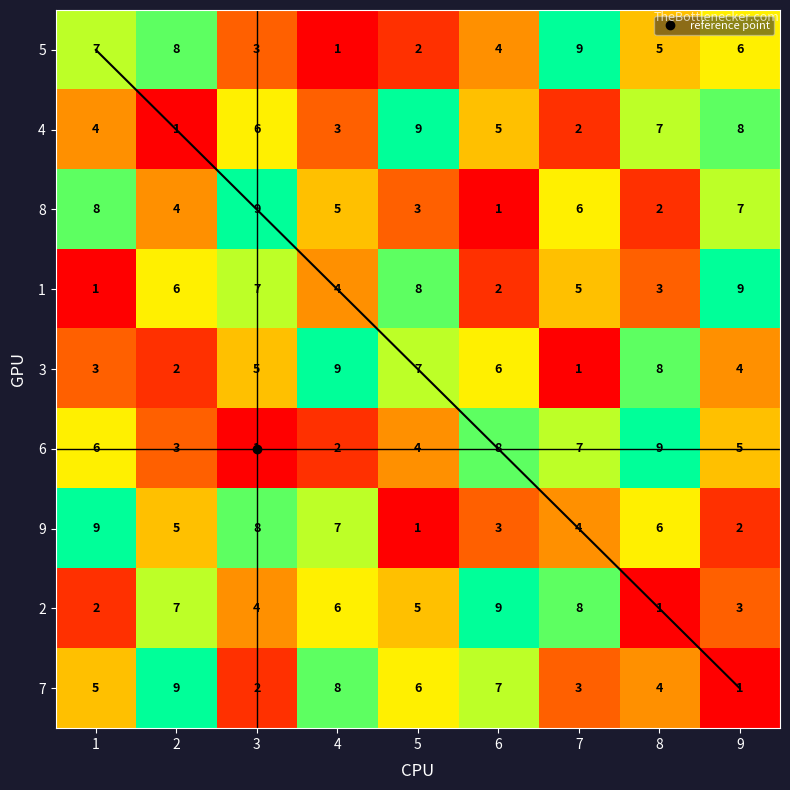

What is the maximum value shown in the chart?

9